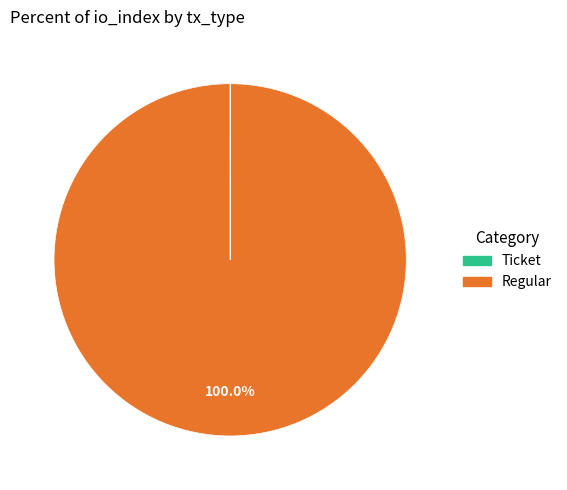

Which category has the biggest portion of the pie?

Regular